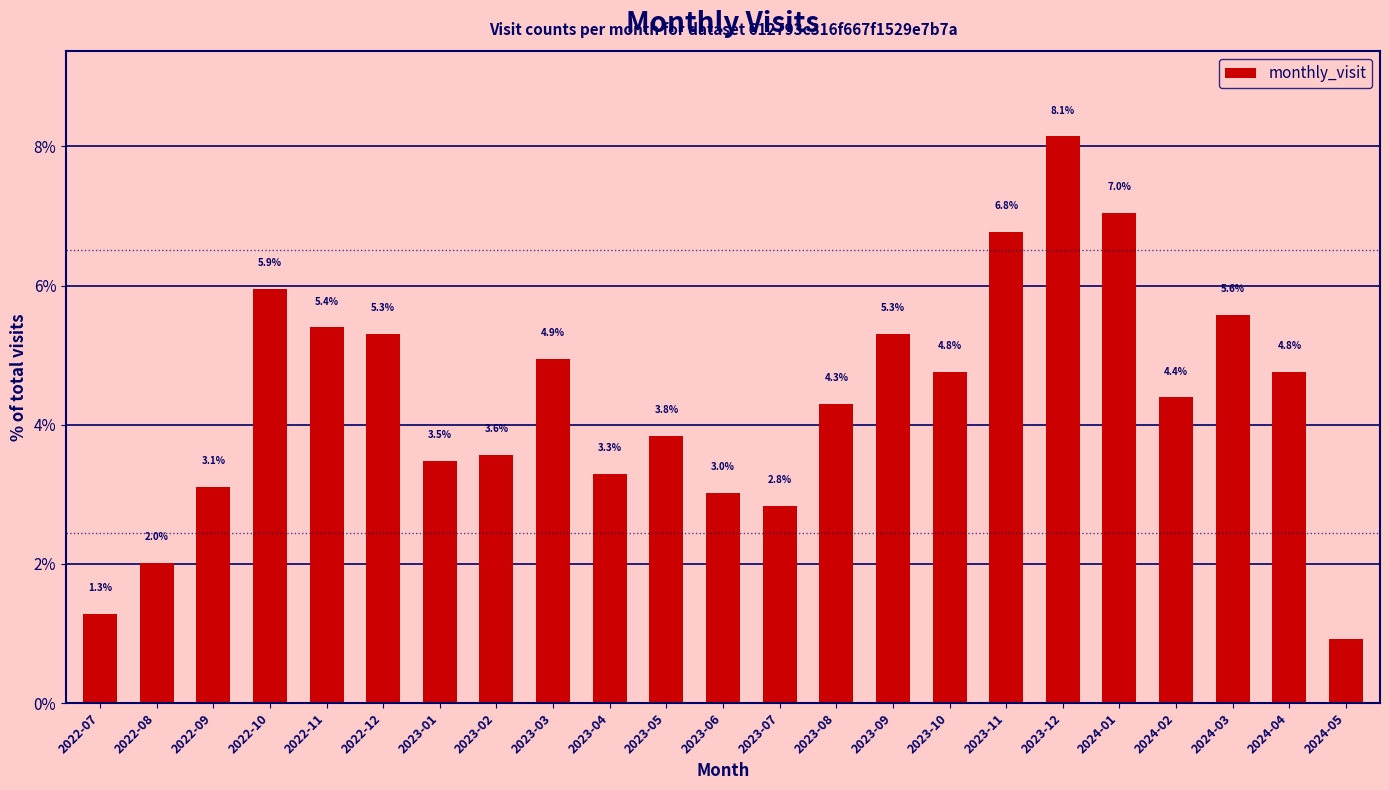

Which label corresponds to the smallest value in the chart?

2024-05